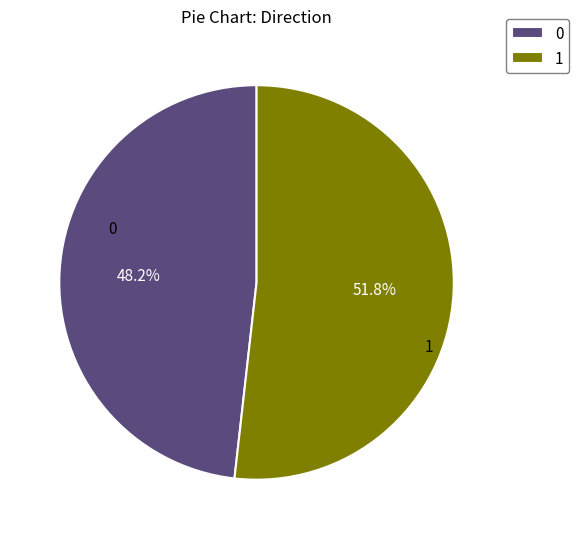

Does 1 represent more than half of the total?

Yes